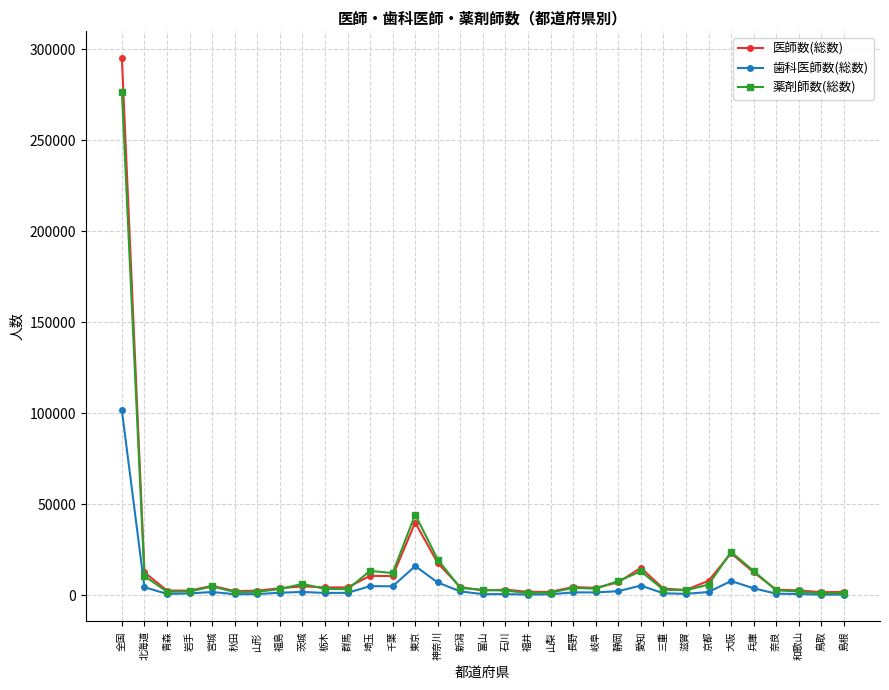

Is the value of 薬剤師数(総数) at 京都 greater than the value of 歯科医師数(総数) at 鳥取?

Yes